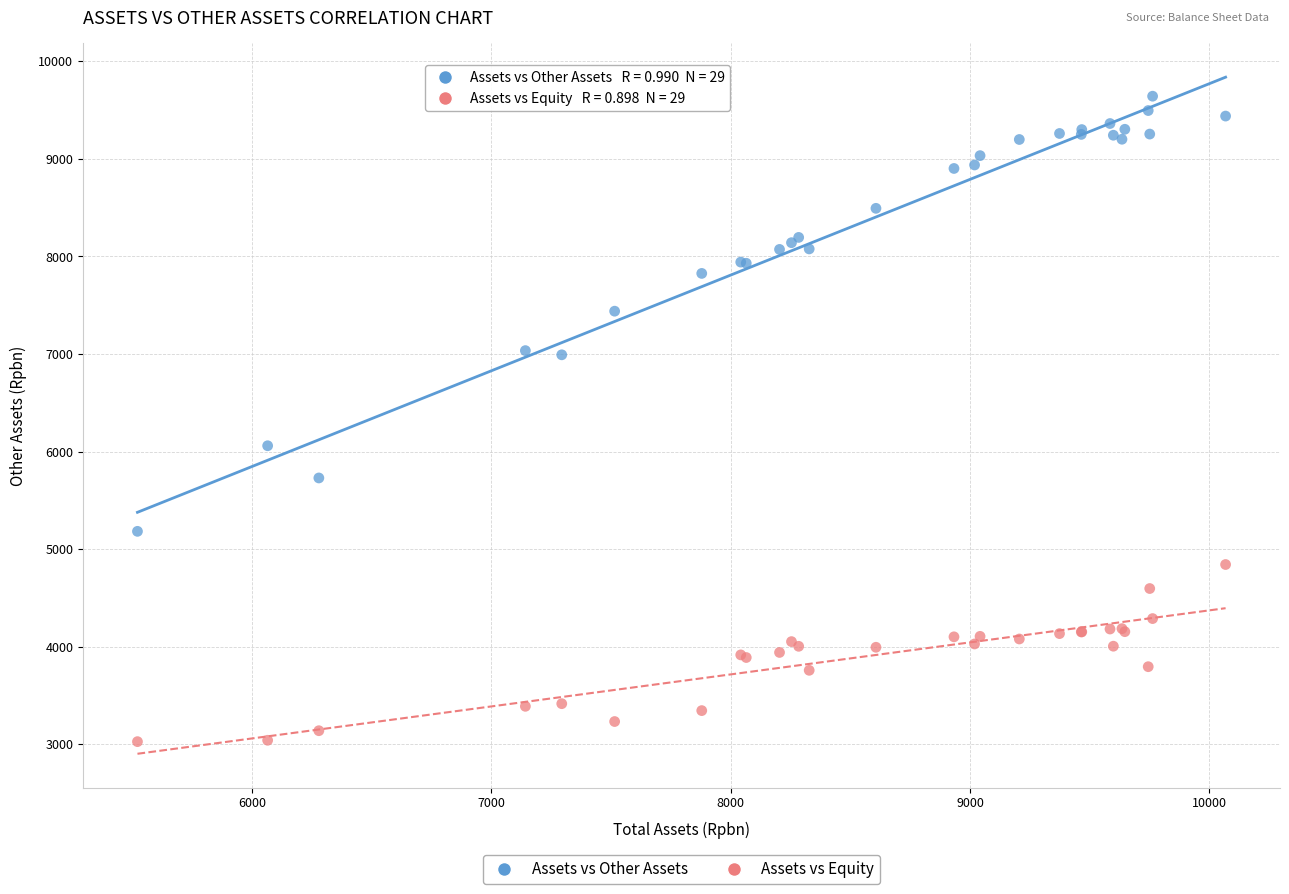

Which series reaches the maximum Y coordinate?

Assets vs Other Assets